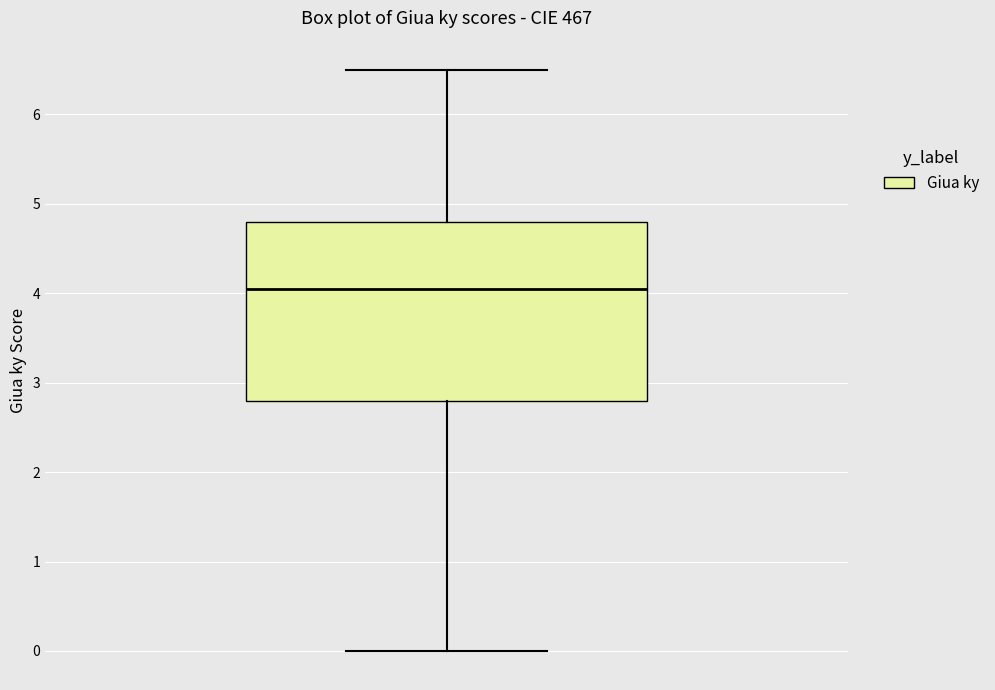

Read this box plot against the y-axis: the position of the median line, the range covered by the box, and the ends of both whiskers. The values are not printed on the chart, so give them approximately, as read against the axis.

median 4.1, box 2.8 to 4.8, whiskers 0.0 to 6.5